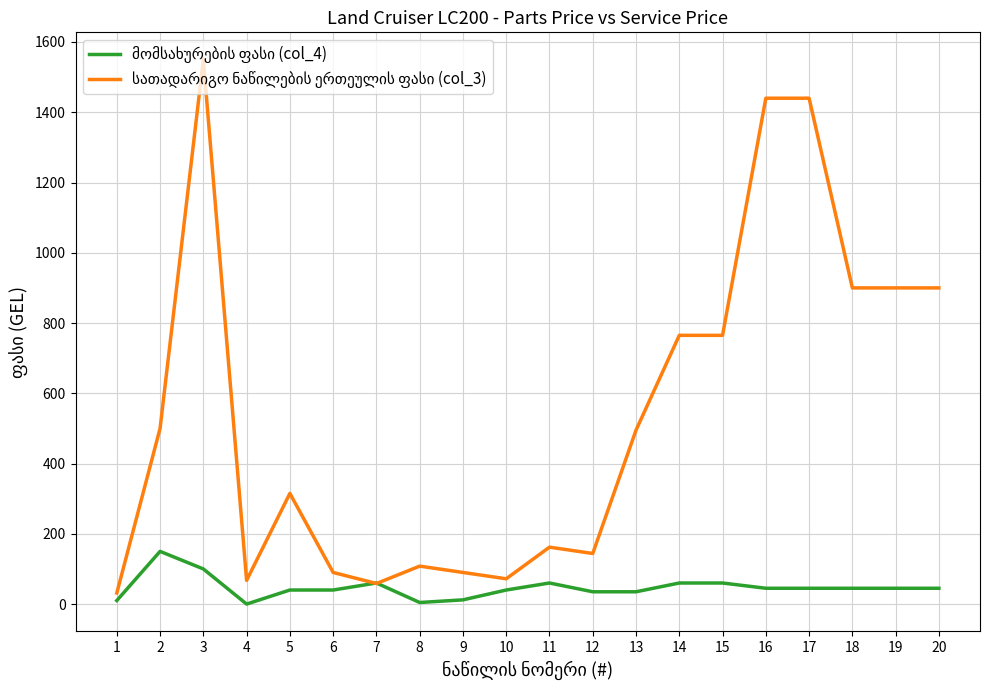

What is the maximum value shown in the chart?

1550.0